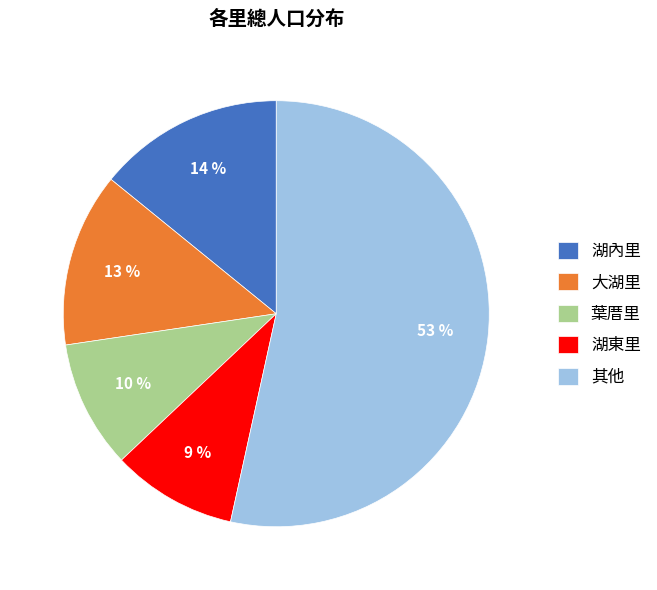

What is the ratio of the value at 其他 to the value at 湖內里?

3.8